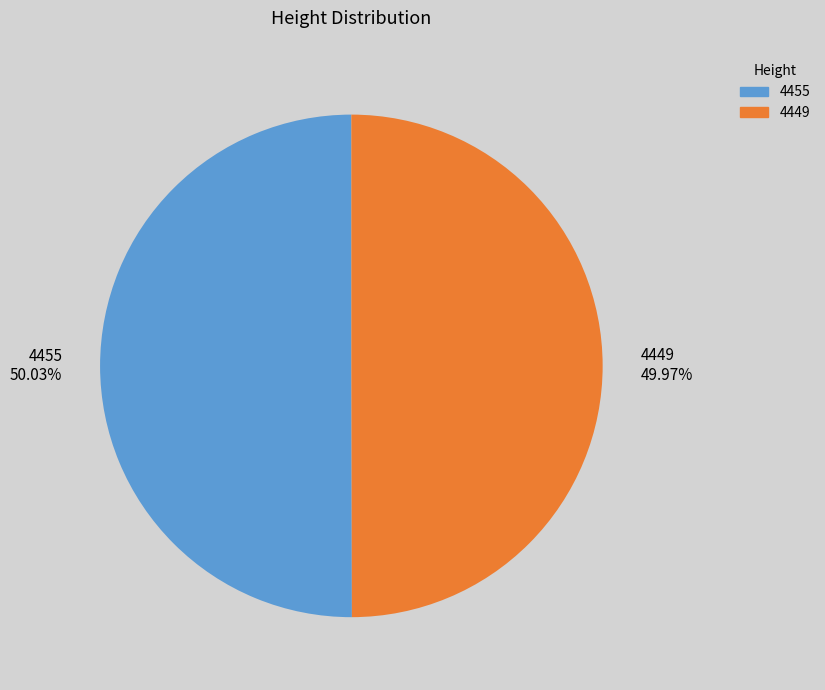

What is the ratio of the value at 4449 49.97% to the value at 4455 50.03%?

1.0